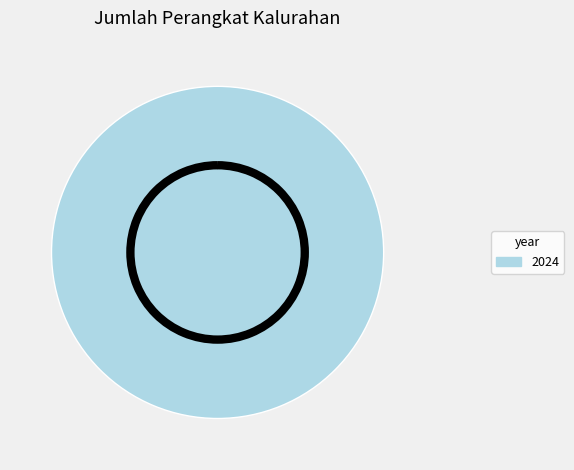

Is there any slice that represents more than half of the pie?

Yes